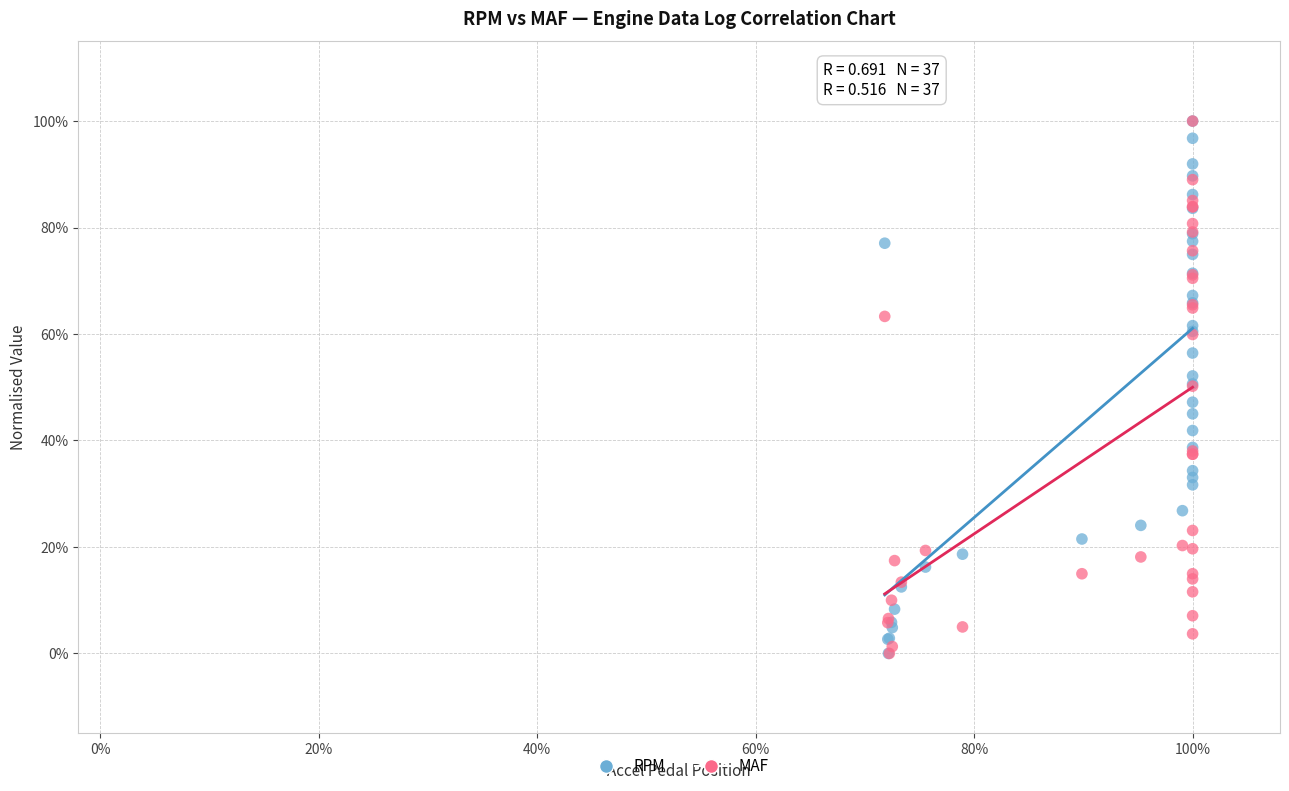

What are all the series names shown in the legend?

RPM, MAF